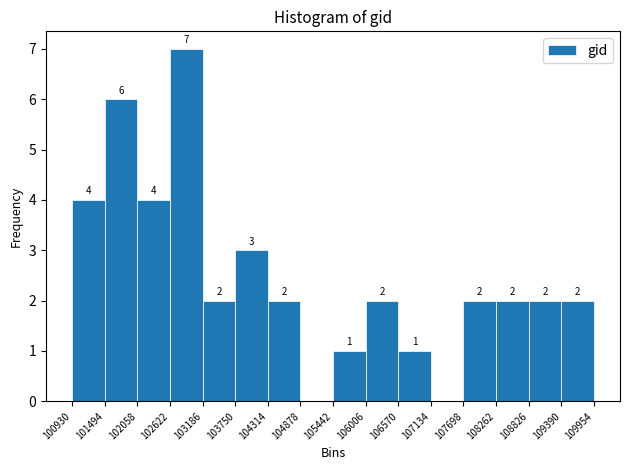

Which range on the x-axis has the tallest bar?

102622 to 103186